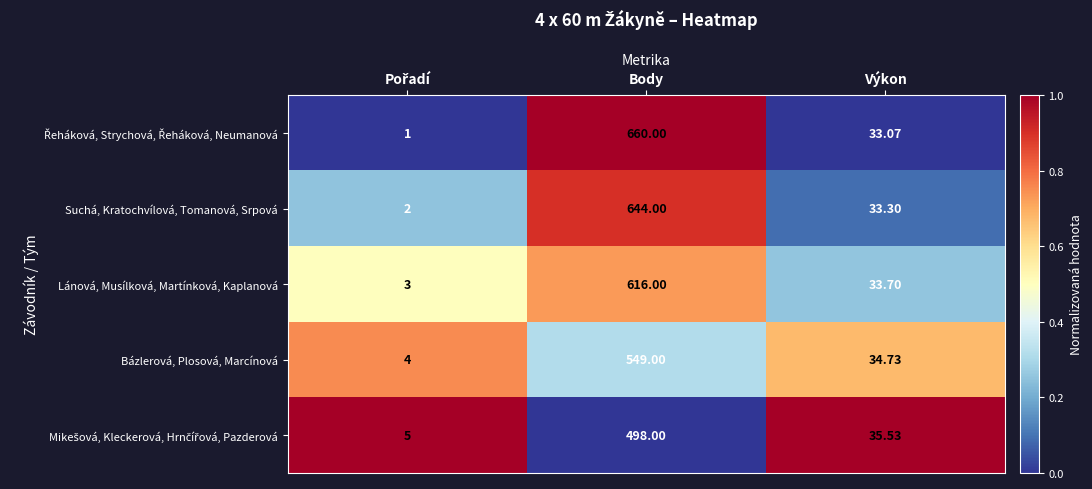

Where is Bázlerová, Plosová, Marcínová nearest to the value 276?

Výkon